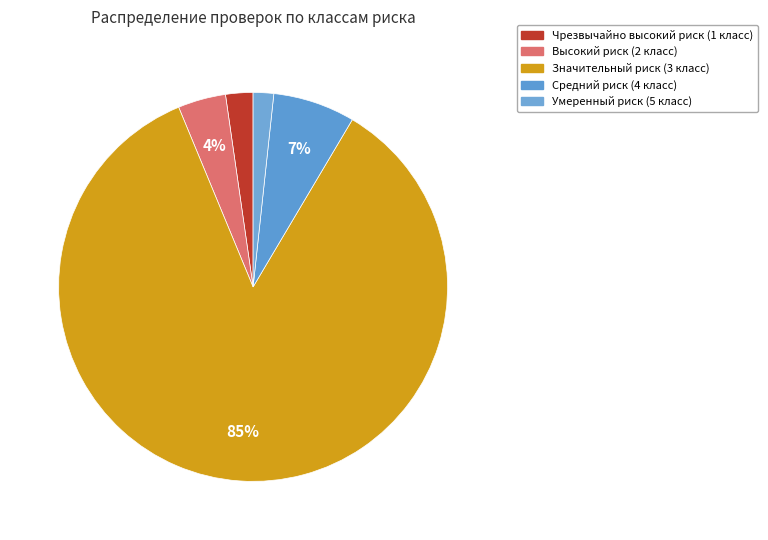

Which category has the smallest portion of the pie?

Умеренный риск (5 класс)